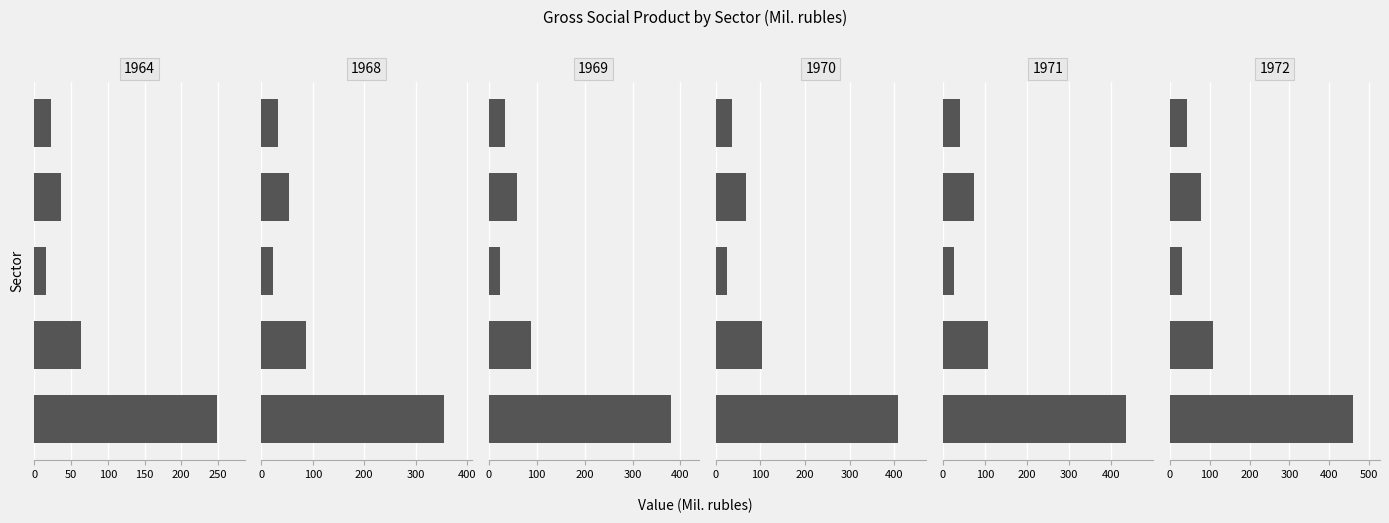

What is the value of the 1969 bar at the 1st from the left?

381.0